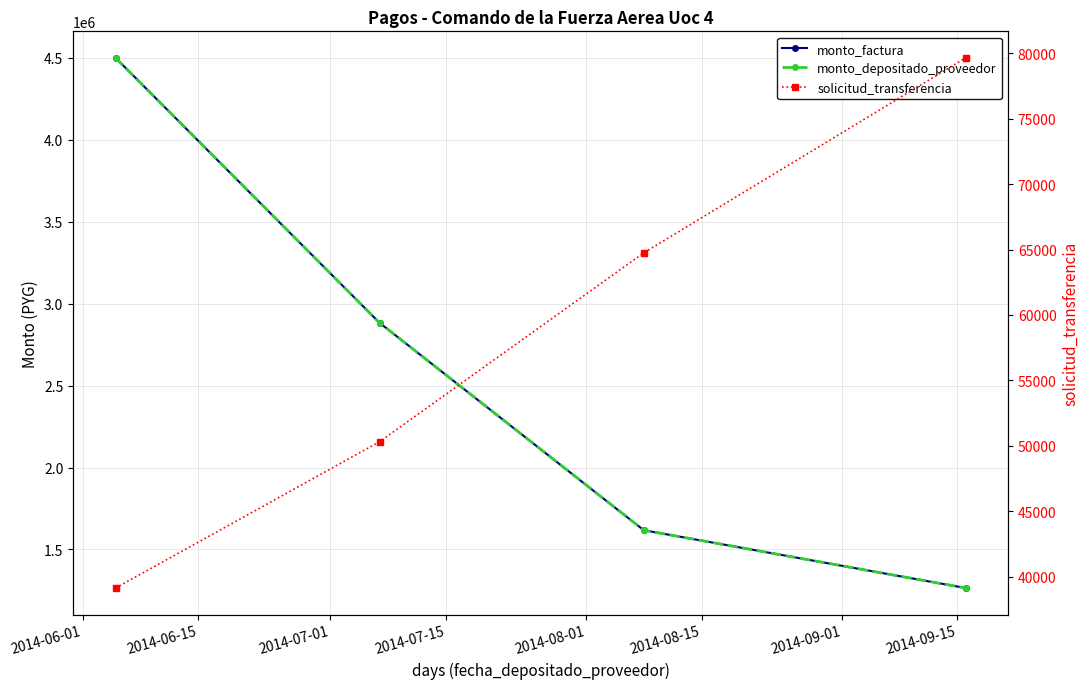

What are all the series names shown in the legend?

monto_factura, monto_depositado_proveedor, solicitud_transferencia